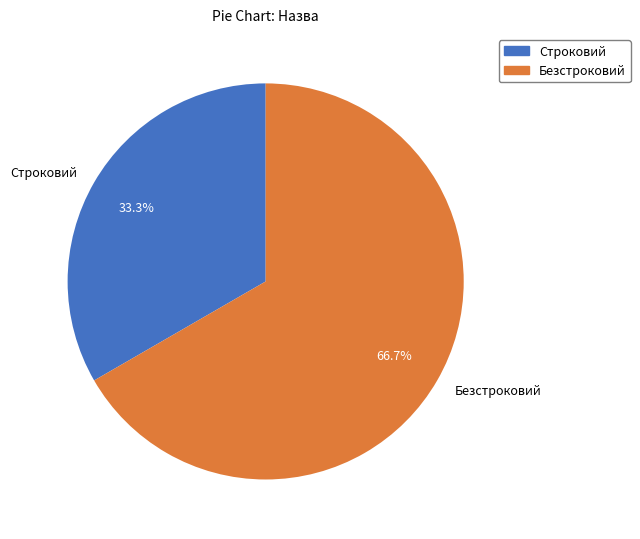

What percentage is the Безстроковий slice, to the nearest percent?

67%